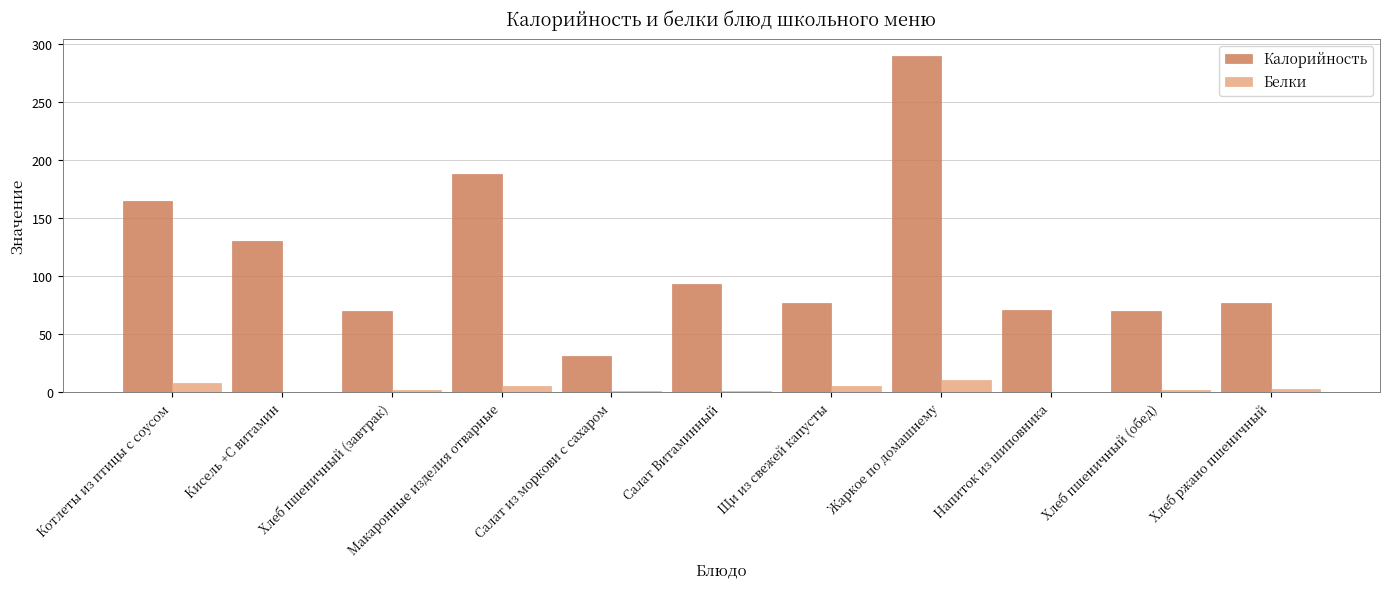

What is the sum of all Белки values?

37.0